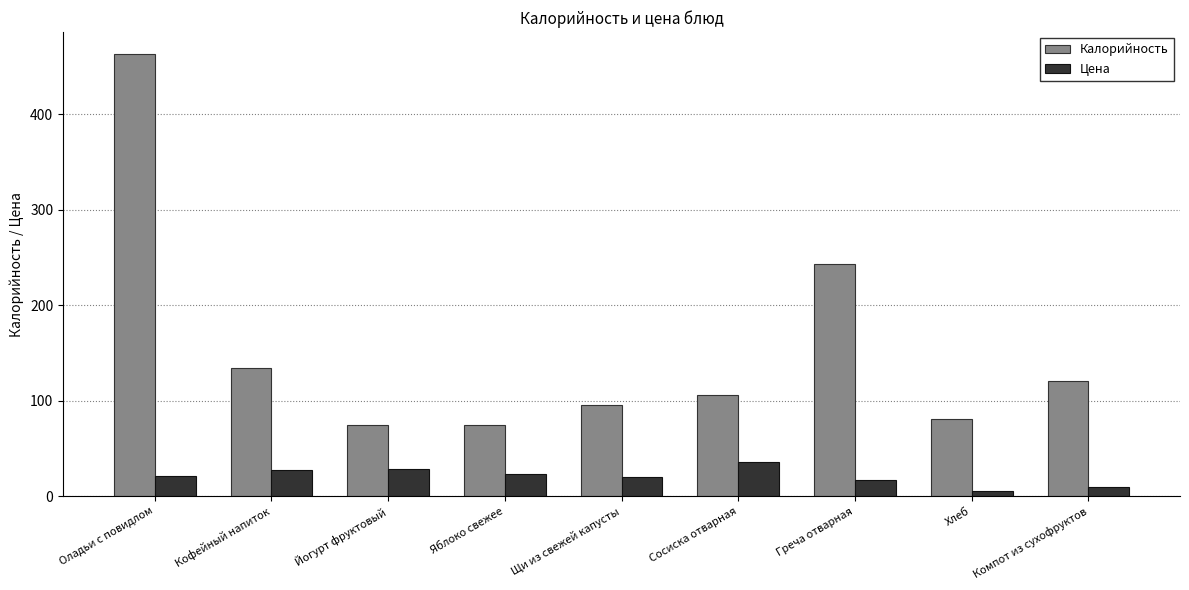

Which category has the lowest value in the Цена series?

Хлеб